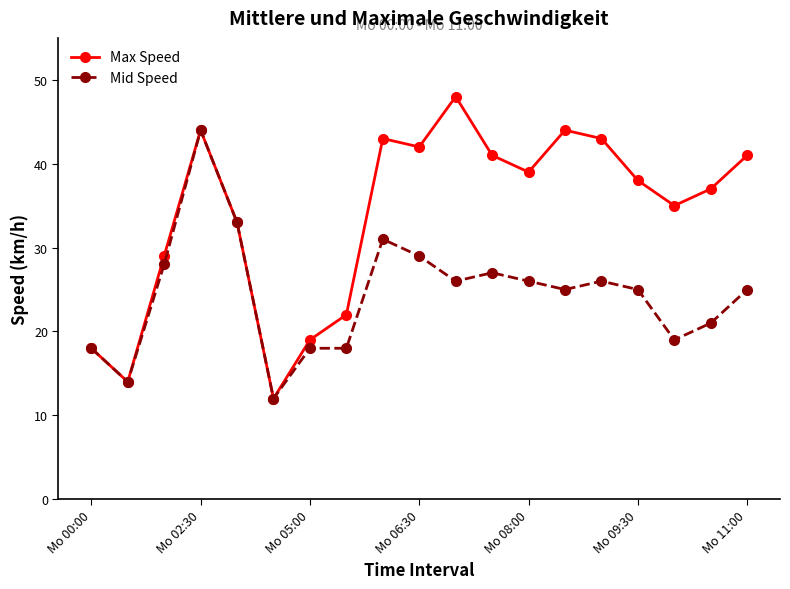

Reading left to right, what are all the values shown in this chart?

Max Speed: 18	14	29	44	33	12	19	22	43	42	48	41	39	44	43	38	35	37	41
Mid Speed: 18	14	28	44	33	12	18	18	31	29	26	27	26	25	26	25	19	21	25